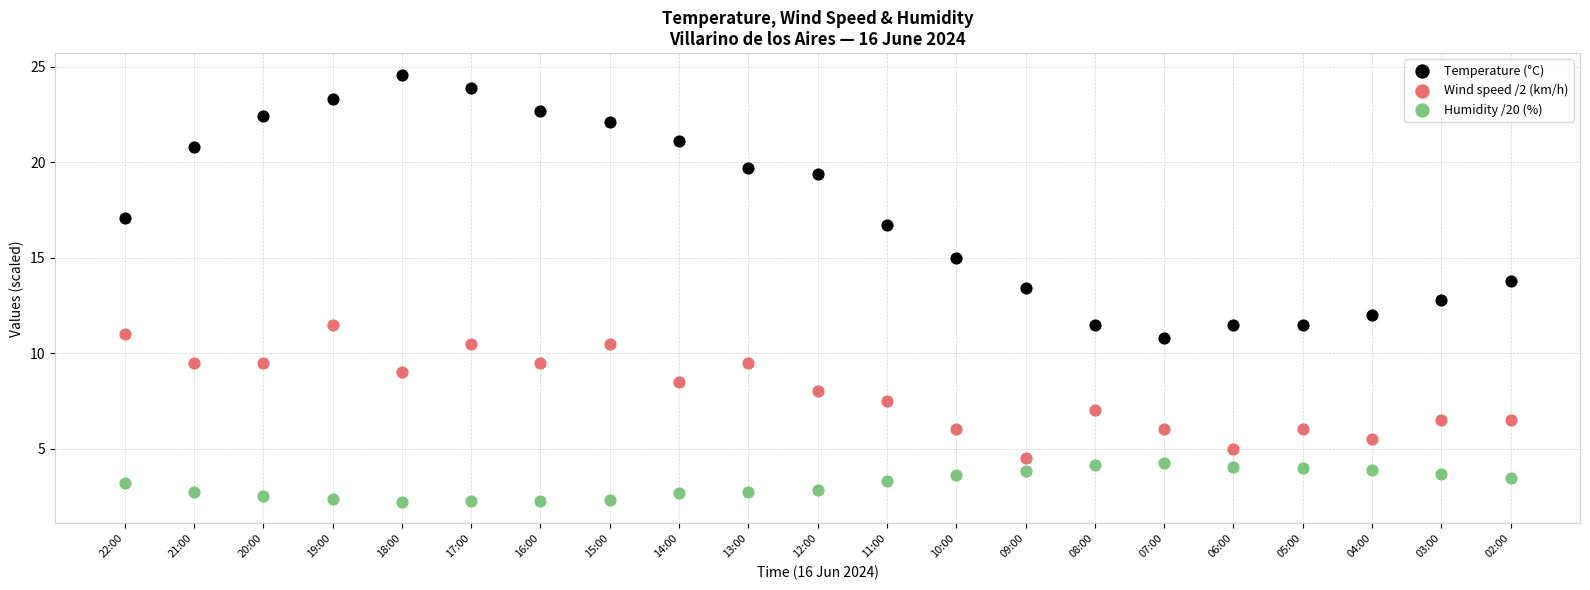

Which series reaches the maximum Y coordinate?

Temperature (°C)